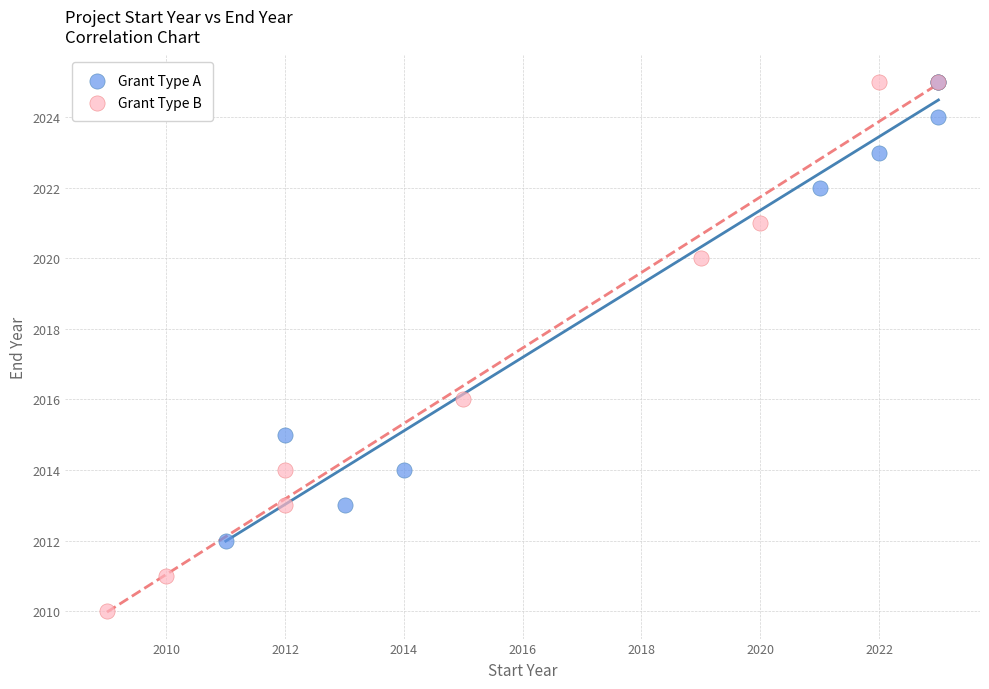

Which series has the largest Y range (max minus min)?

Grant Type B